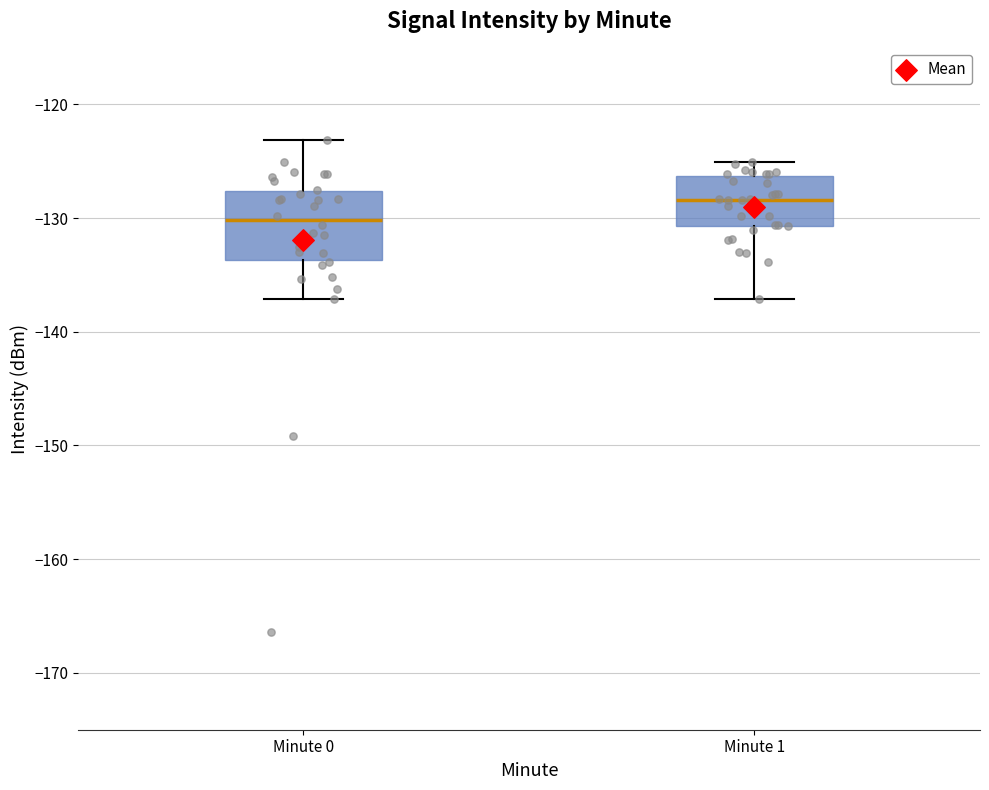

Which box's median line is the lowest?

Minute 0